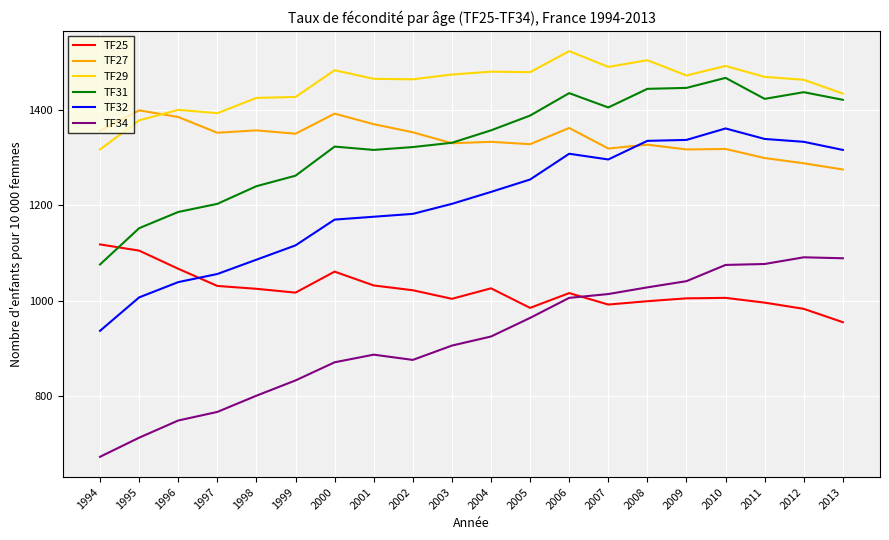

What is the smallest value displayed?

673